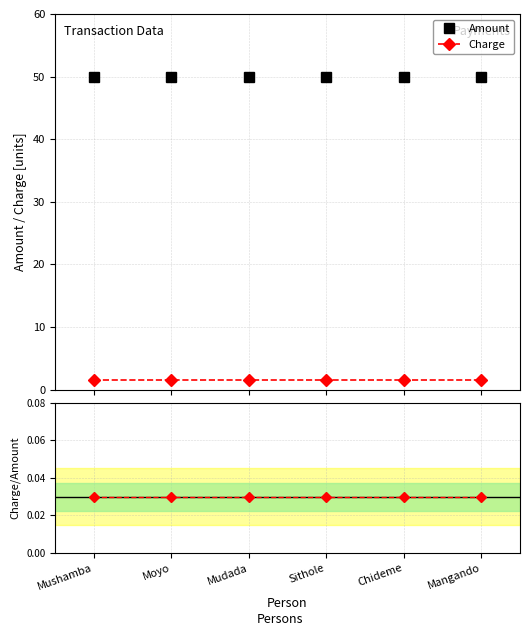

Which category has the highest value in the Ratio Charge/Amount series?

Mushamba